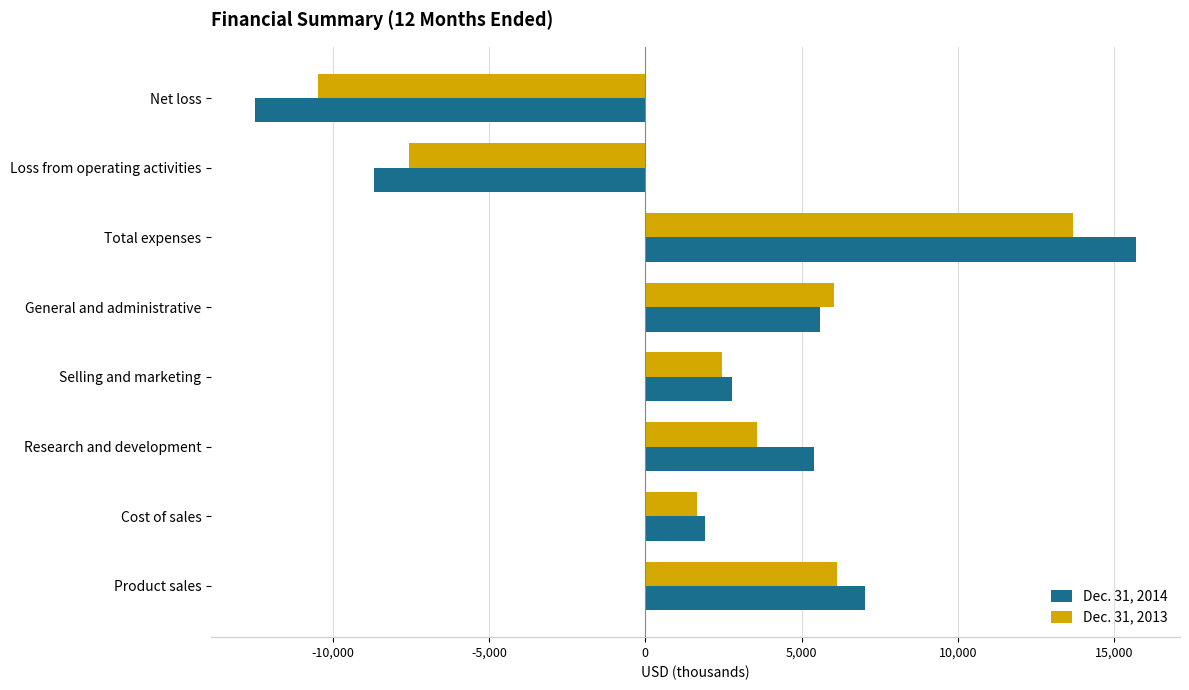

What are all the series names shown in the legend?

Dec. 31, 2014, Dec. 31, 2013